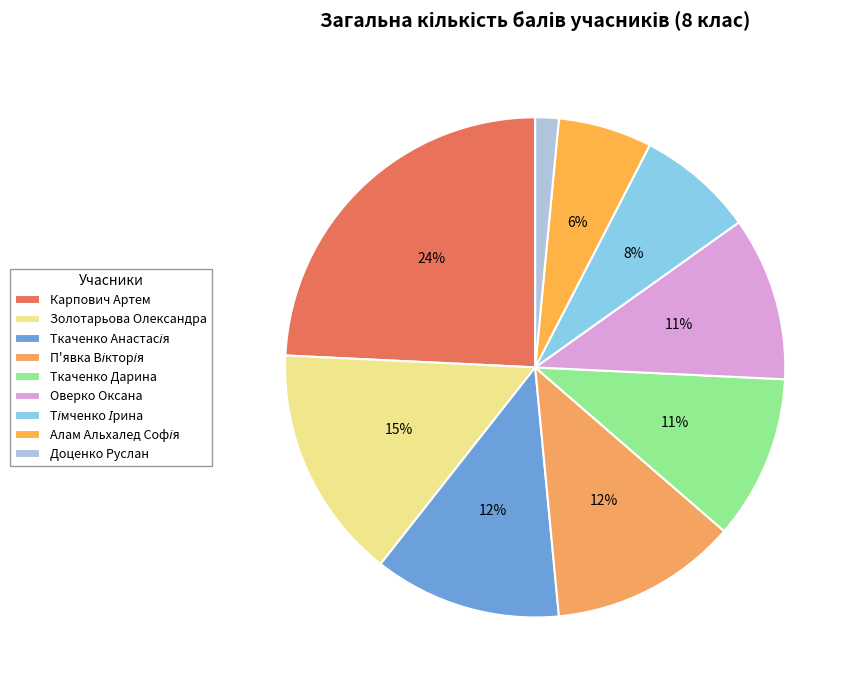

How many segments does this pie chart have?

9